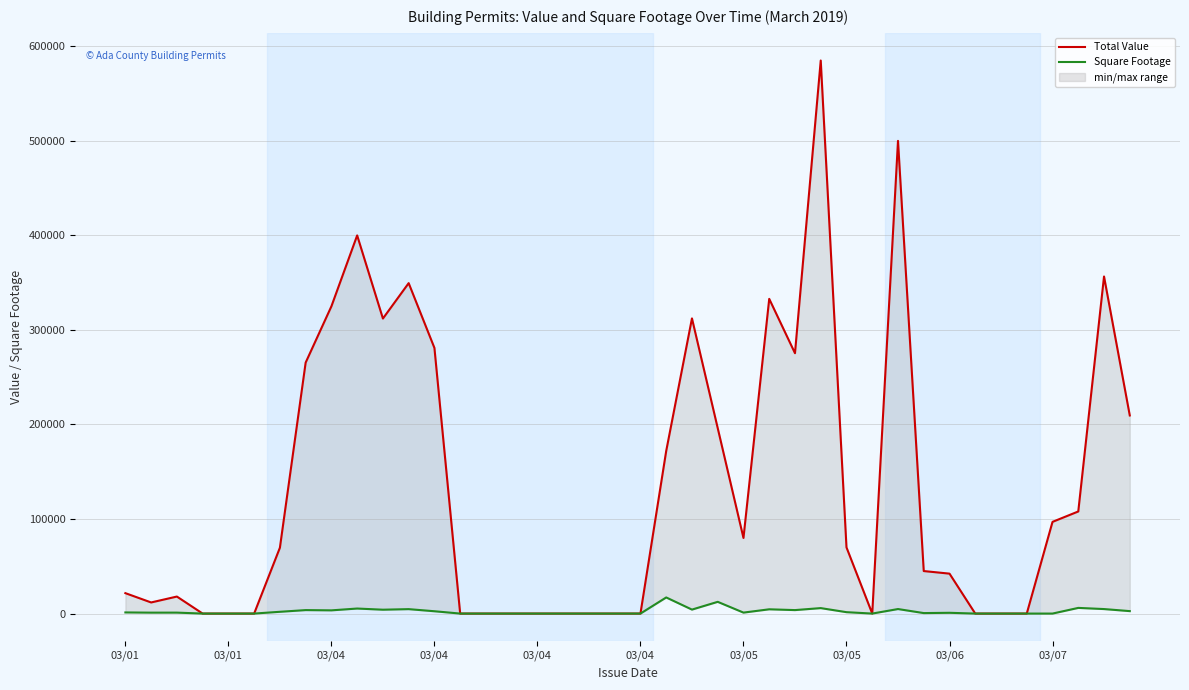

How many lines are shown in the chart?

2